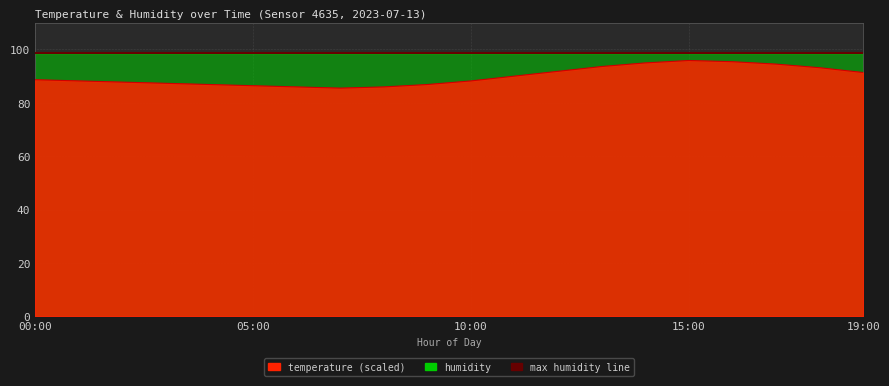

Rank the categories by value from highest to lowest.

15:00, 16:00, 14:00, 17:00, 13:00, 18:00, 12:00, 19:00, 11:00, 00:00, 01:00, 10:00, 02:00, 03:00, 04:00, 09:00, 05:00, 06:00, 08:00, 07:00